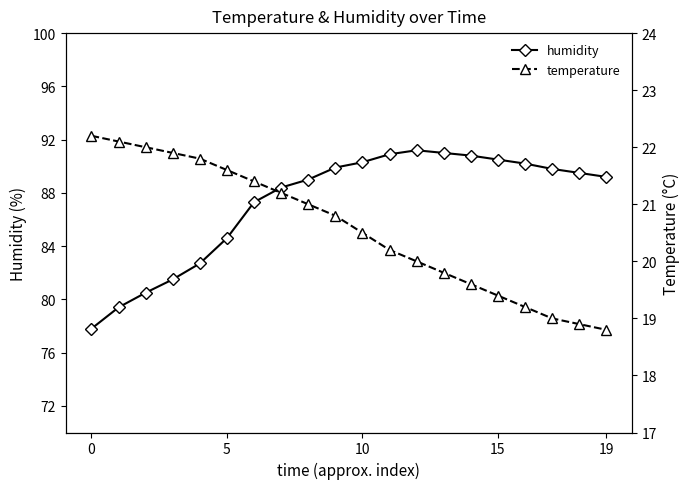

Which series has the largest range (max minus min)?

humidity